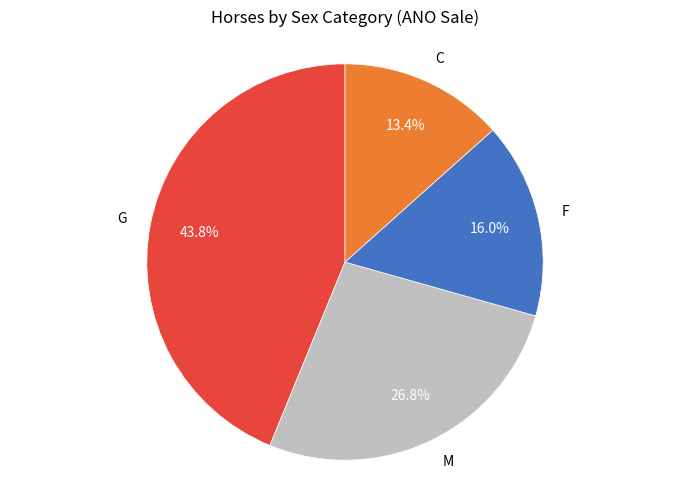

Between M and F, which is larger?

M